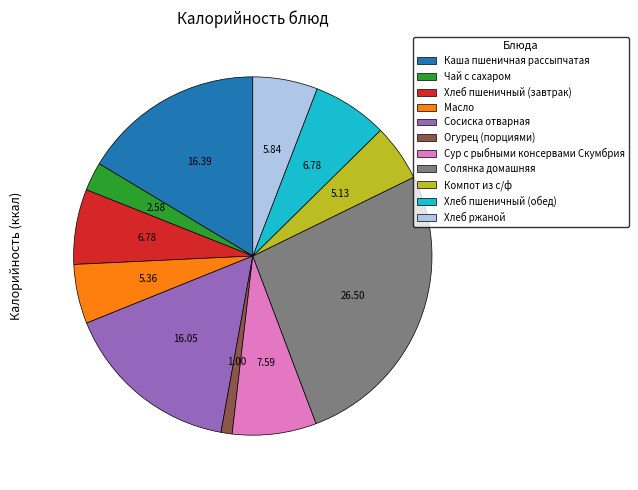

The Солянка домашняя slice represents 27% of the pie. True or false?

True